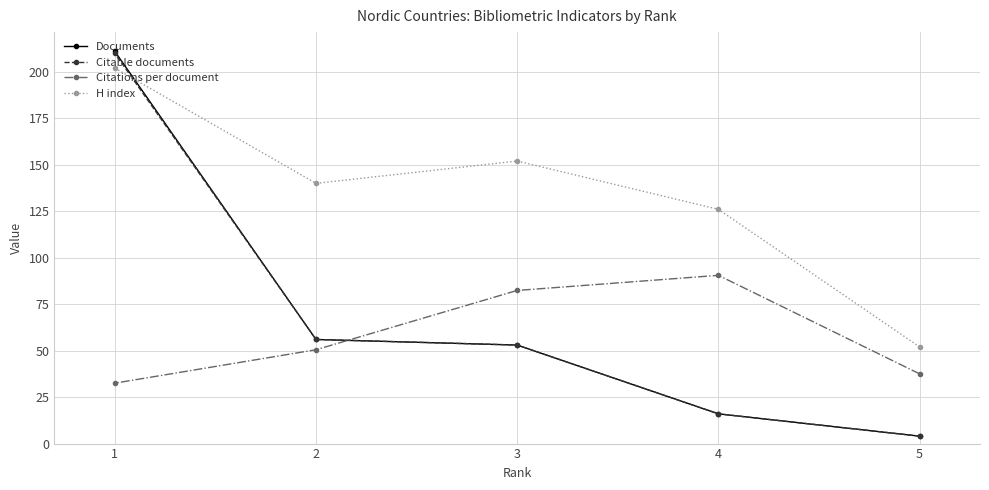

Which has a higher value, 2 or 1?

1